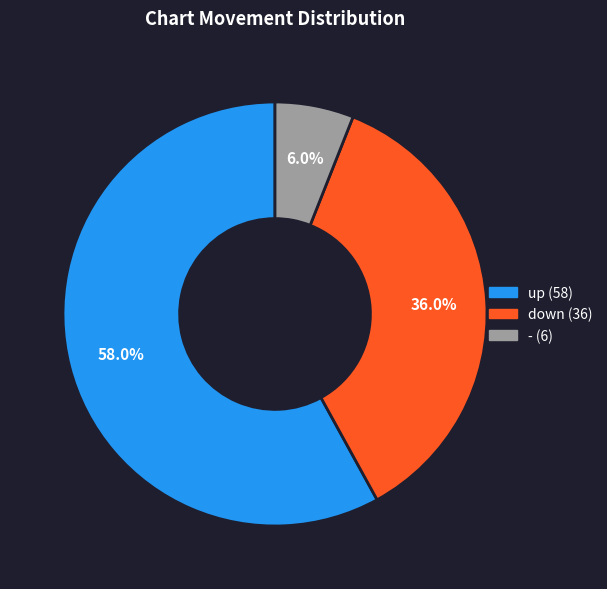

Which category has the smallest portion of the pie?

-